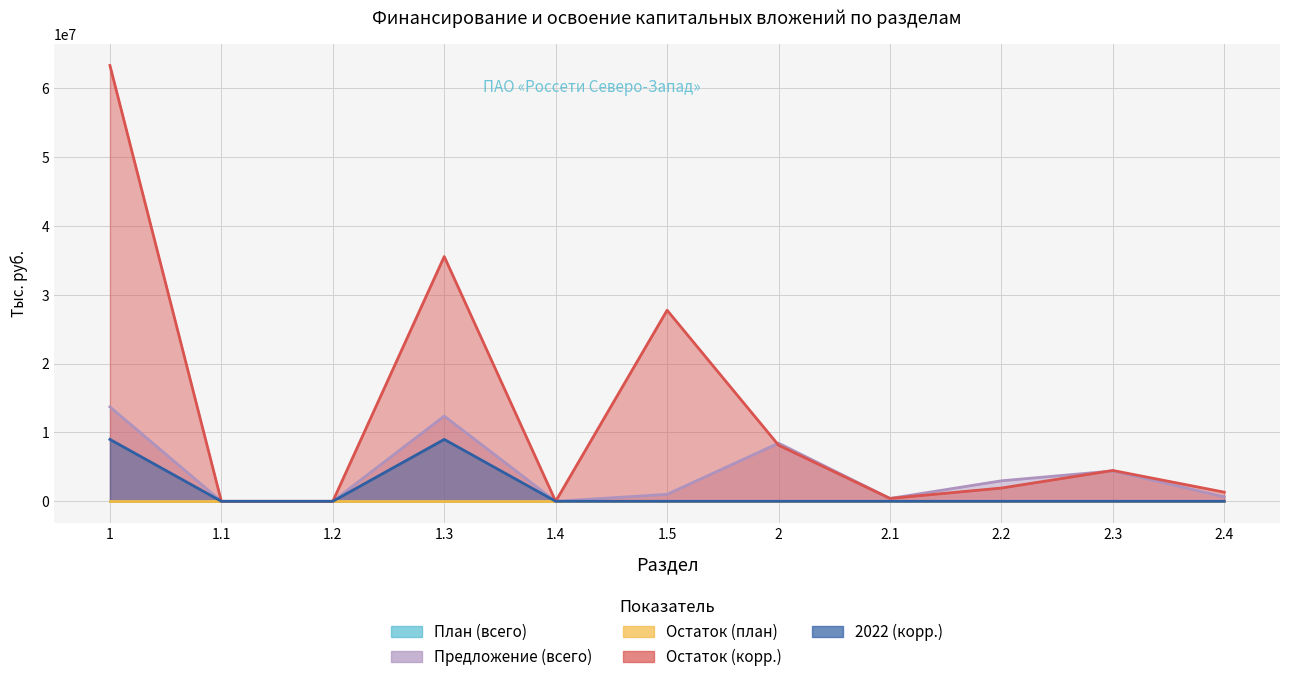

In Предложение (всего), how many points are higher than both neighbors (excluding endpoints)?

3